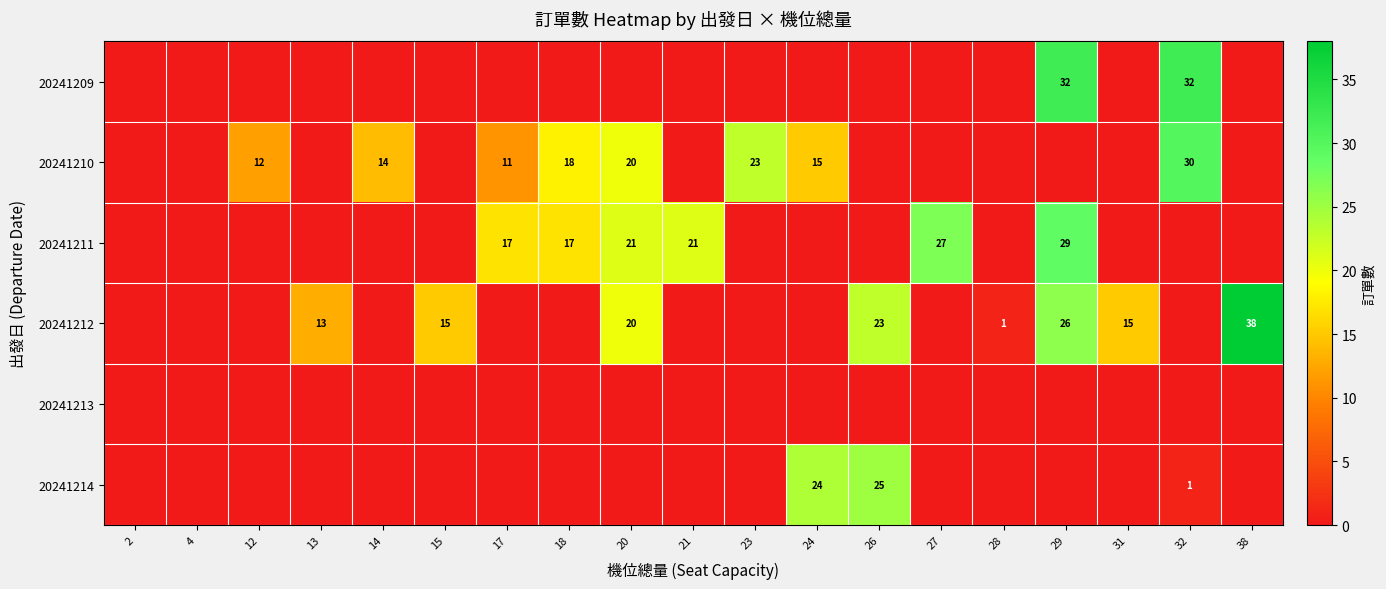

True or false: 20241211 has a value of 29 at 29.

True